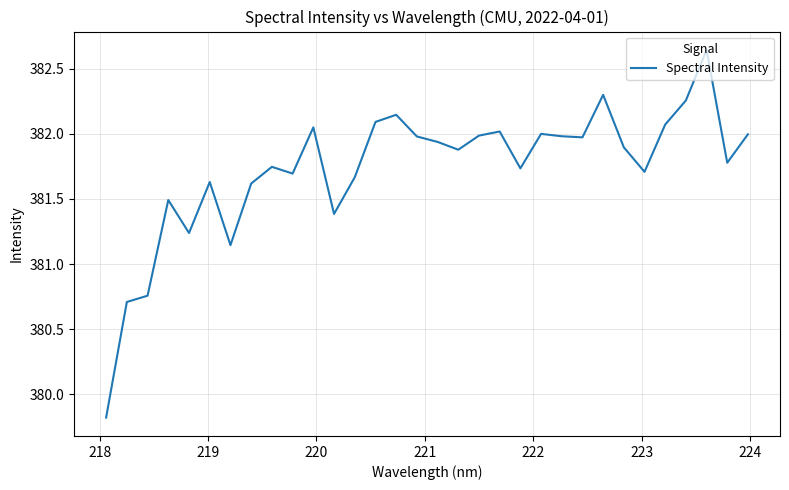

How many lines are shown in the chart?

1